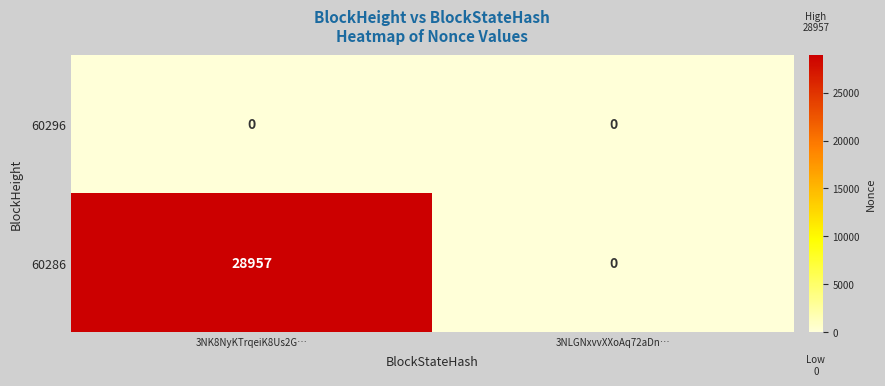

Which series has the largest range (max minus min)?

60286